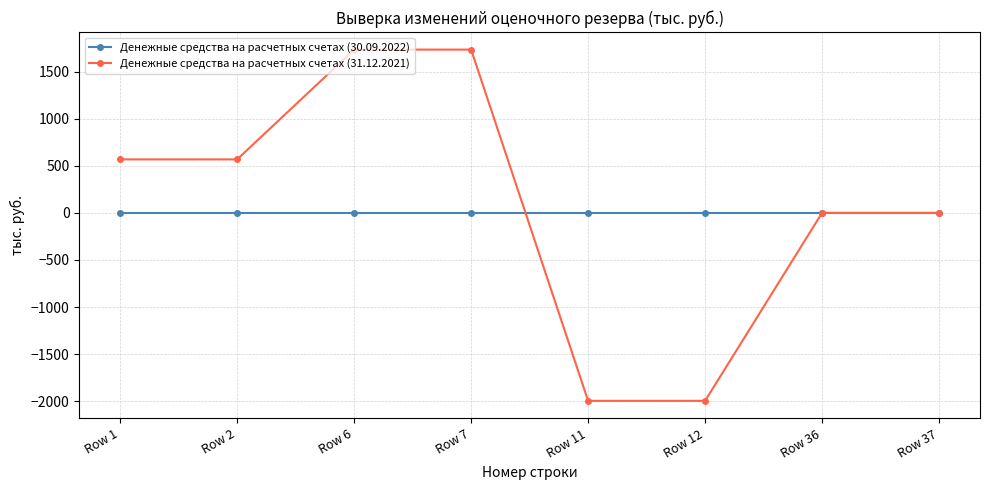

List the series in order of their peak value, highest first.

Денежные средства на расчетных счетах (31.12.2021), Денежные средства на расчетных счетах (30.09.2022)